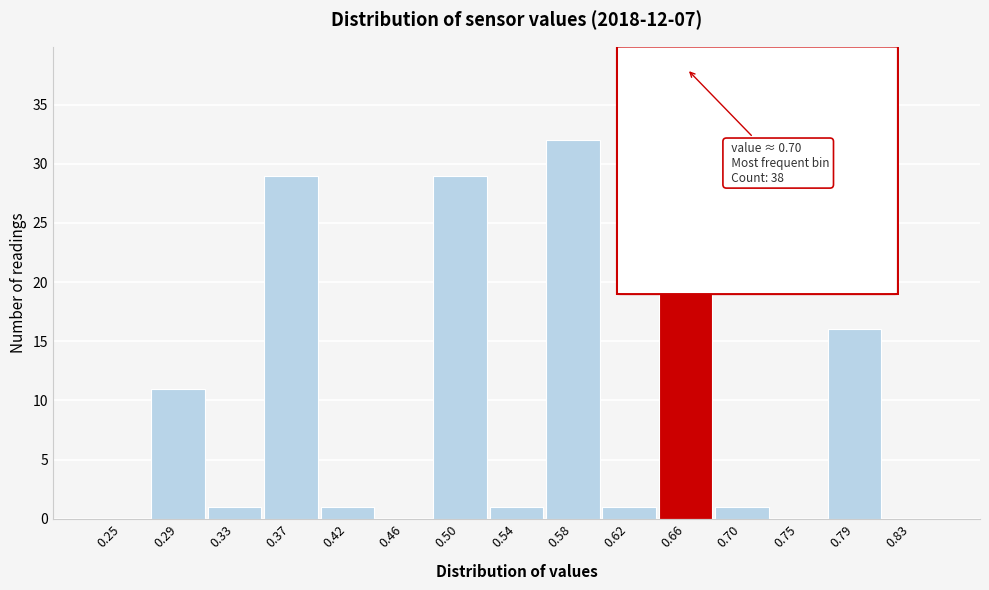

Reading left to right, what are all the values shown in this chart?

0.25=0	0.29=11	0.33=1	0.37=29	0.42=1	0.46=0	0.50=29	0.54=1	0.58=32	0.62=1	0.66=38	0.70=1	0.75=0	0.79=16	0.83=0